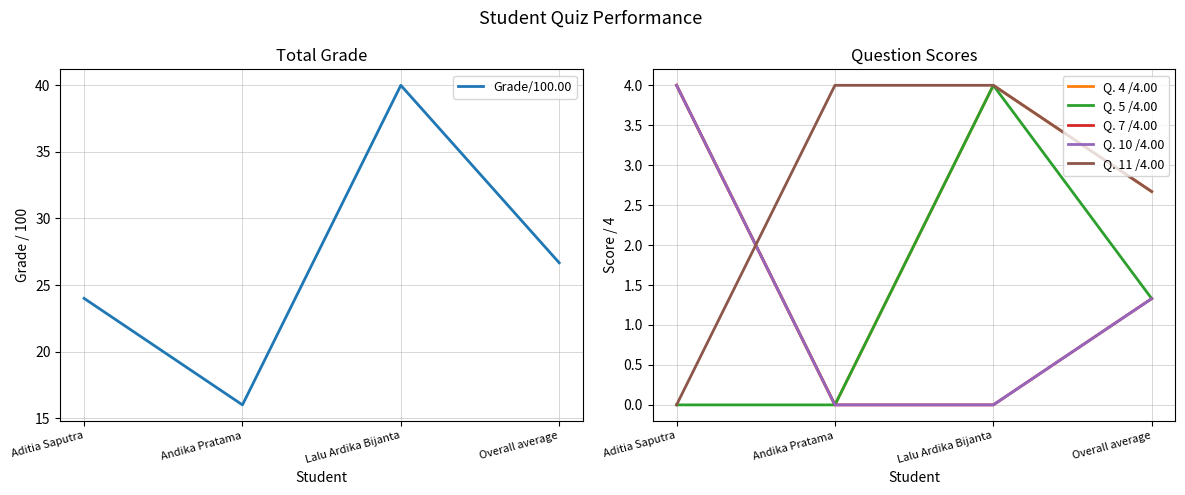

True or false: Grade/100.00 has more than 1 interior local peaks.

False